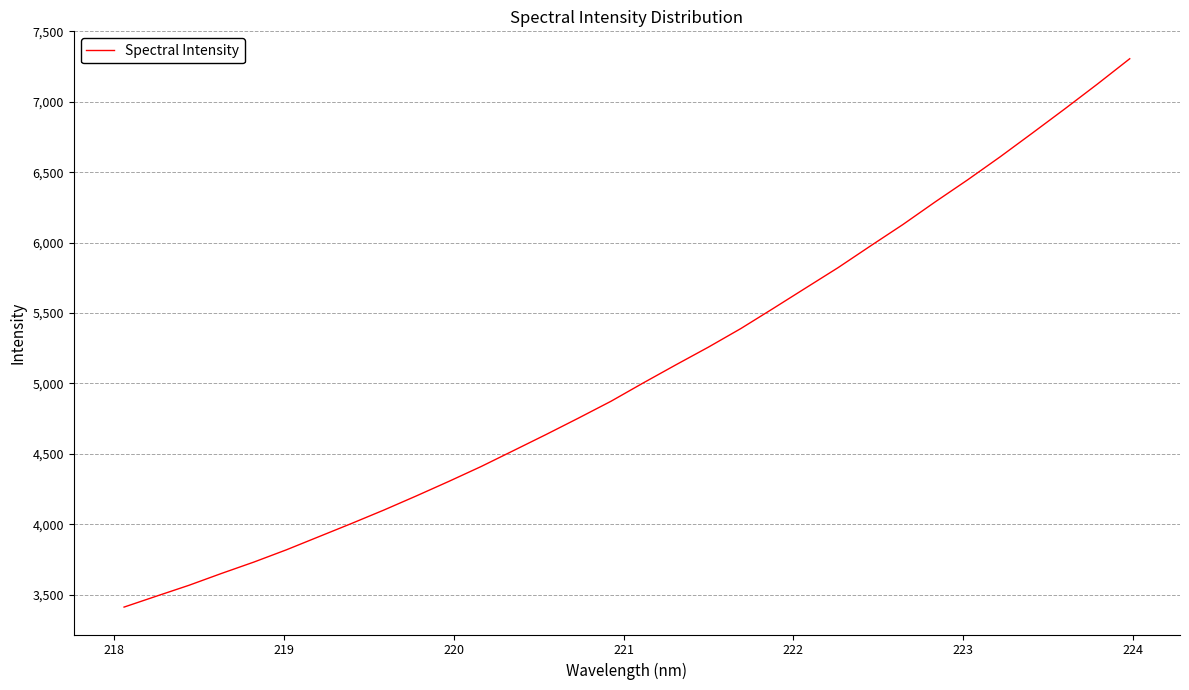

What is the smallest value displayed?

3412.0